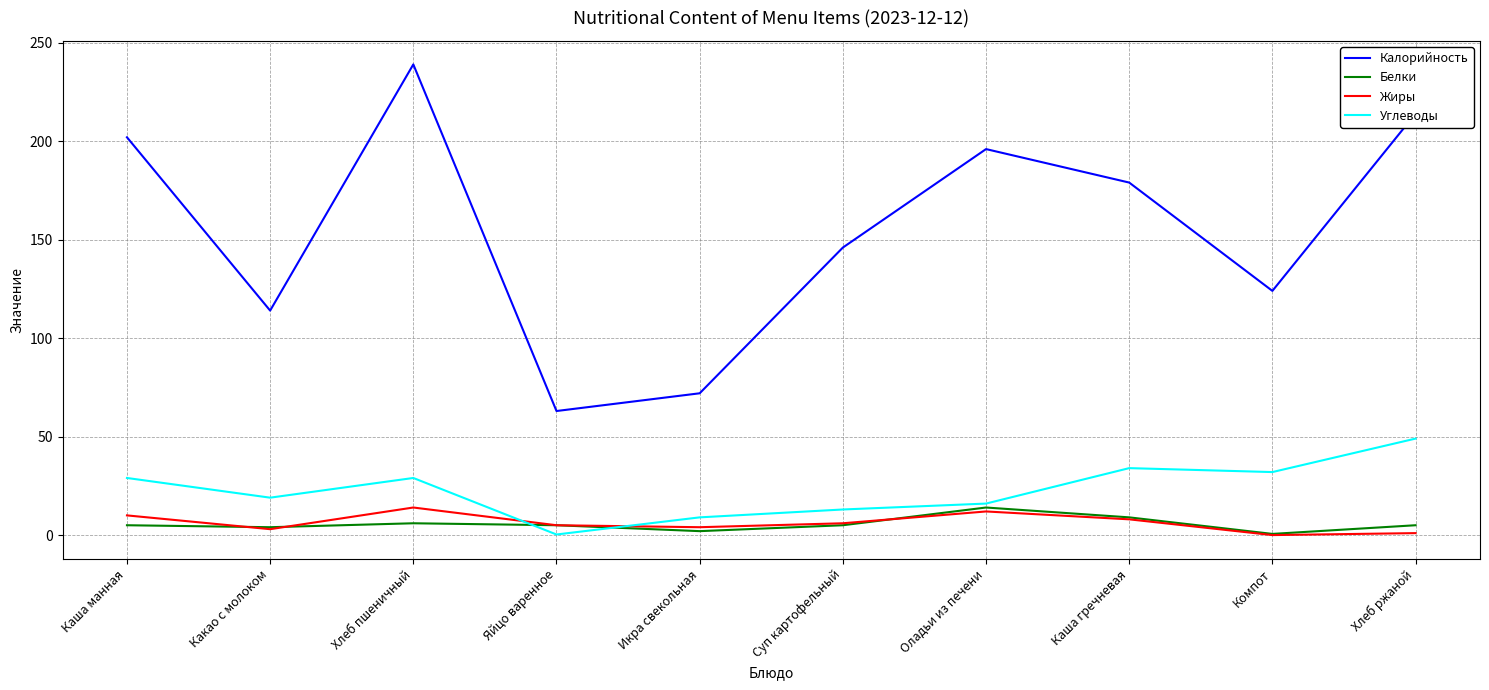

Which series has the largest range (max minus min)?

Калорийность